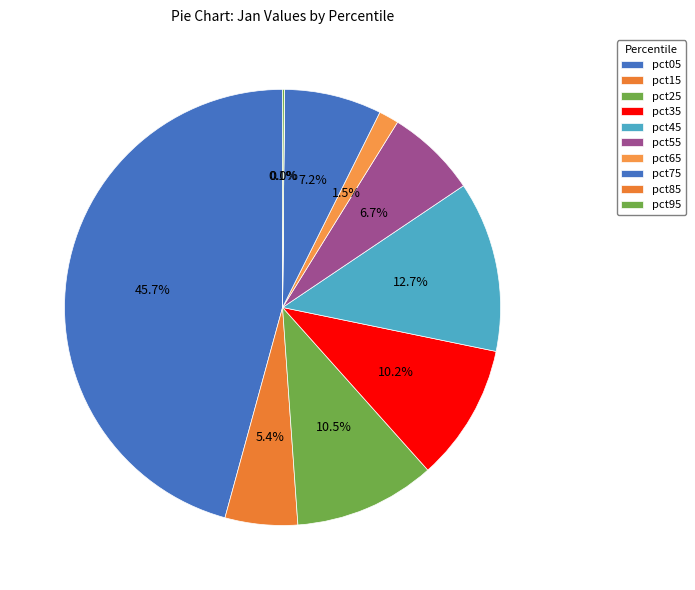

Rank the categories by value from lowest to highest.

pct85, pct95, pct65, pct15, pct55, pct75, pct35, pct25, pct45, pct05